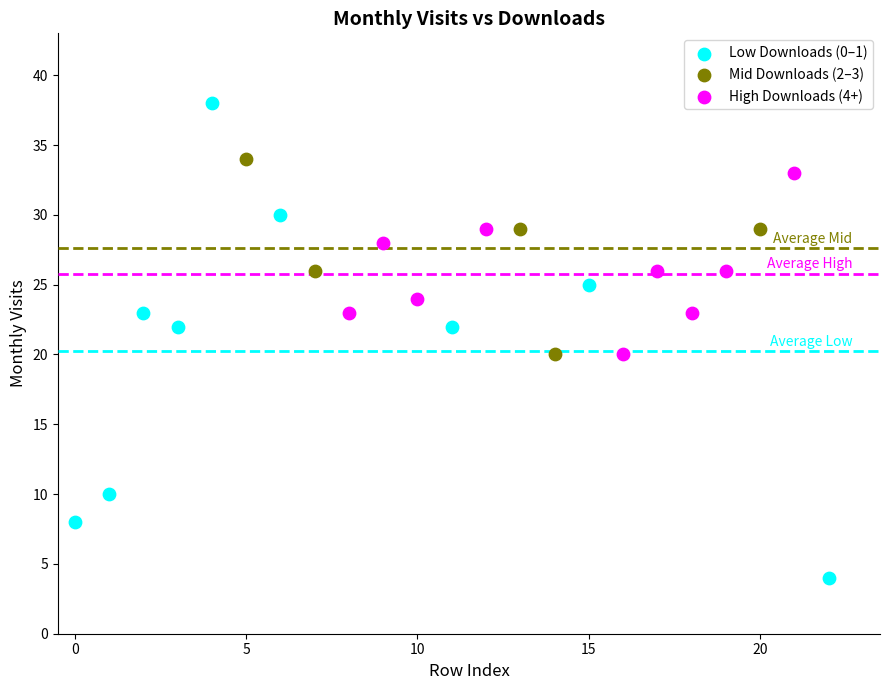

Which series has the largest Y range (max minus min)?

Low Downloads (0–1)